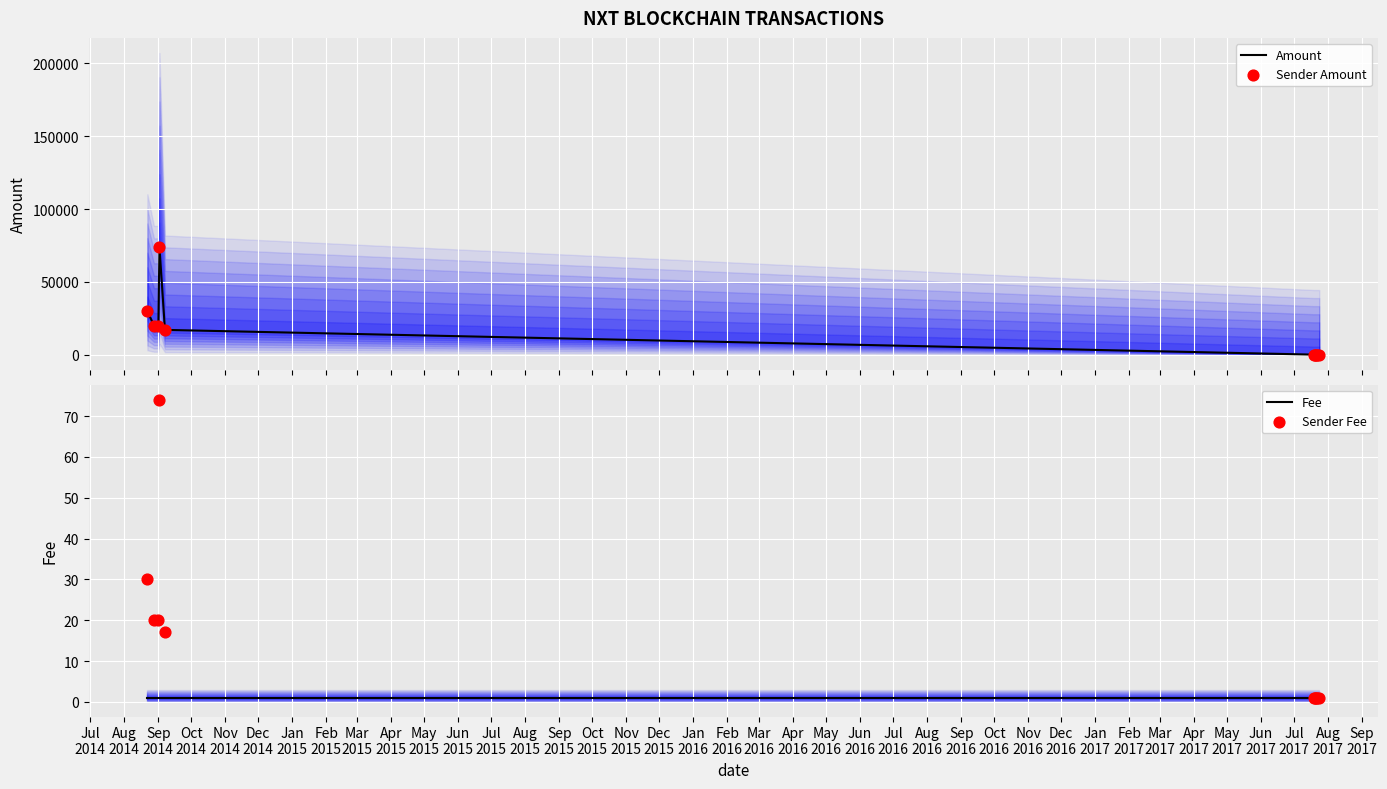

What is the total value across all series at Sep
2014?

40020